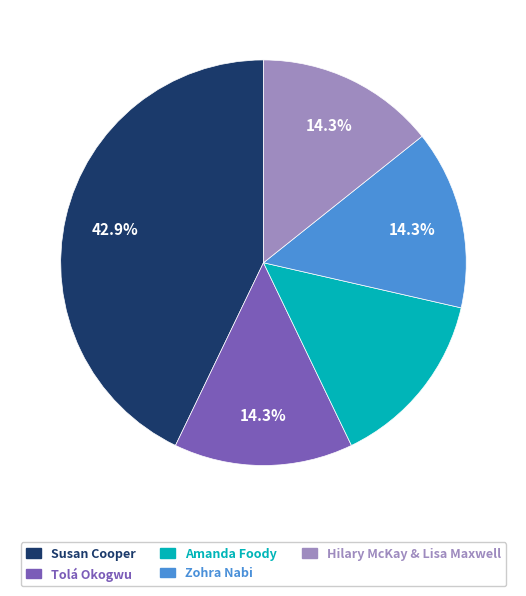

How many slices are in this pie chart?

5